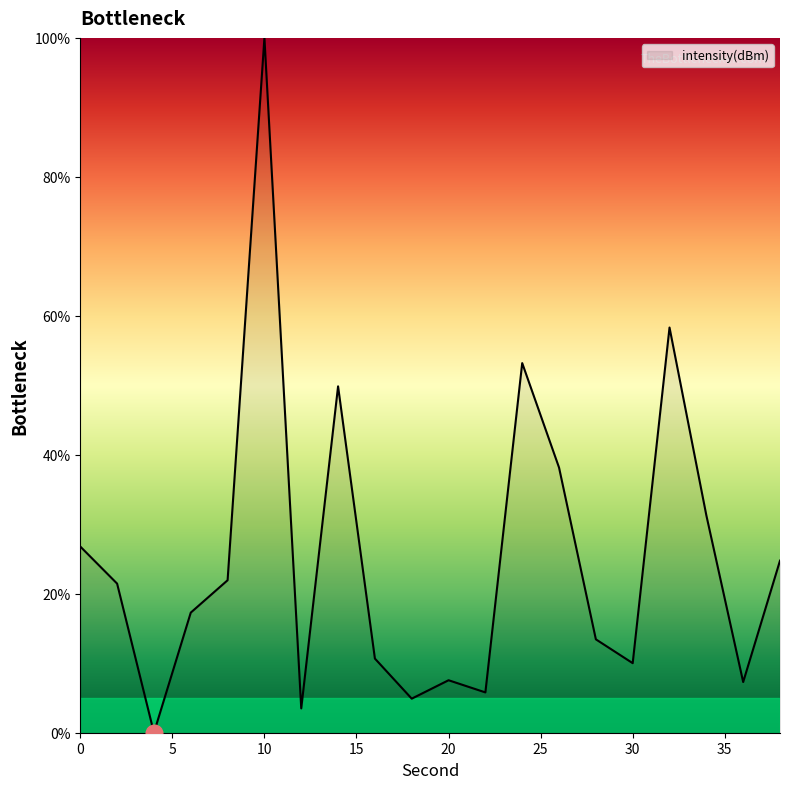

What is the greatest value displayed?

100.0